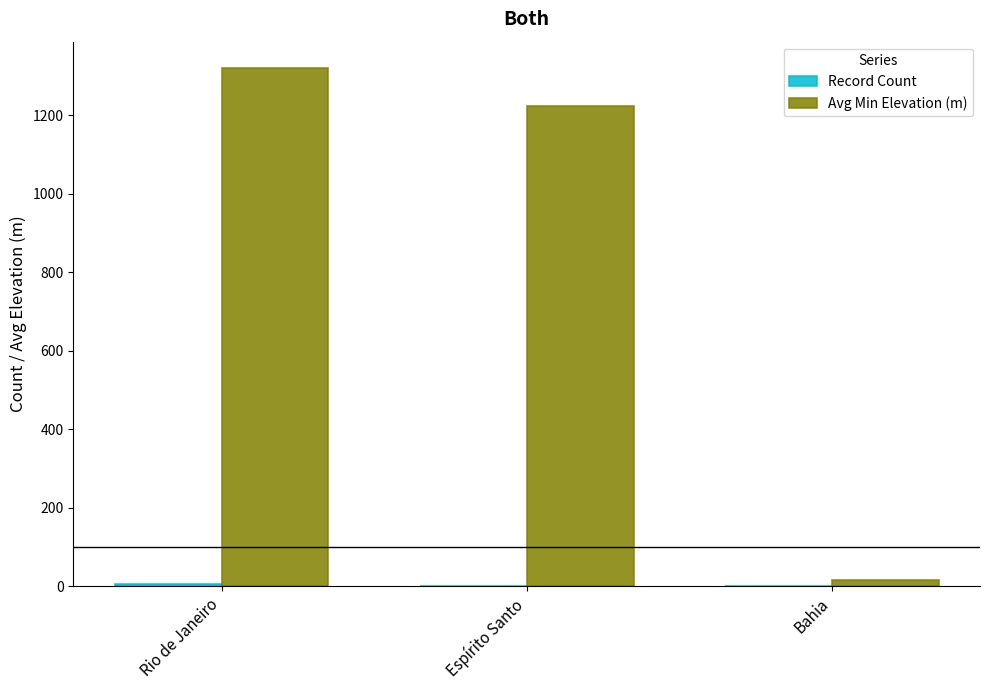

The value of Avg Min Elevation (m) at Rio de Janeiro is 1321.8. True or false?

True